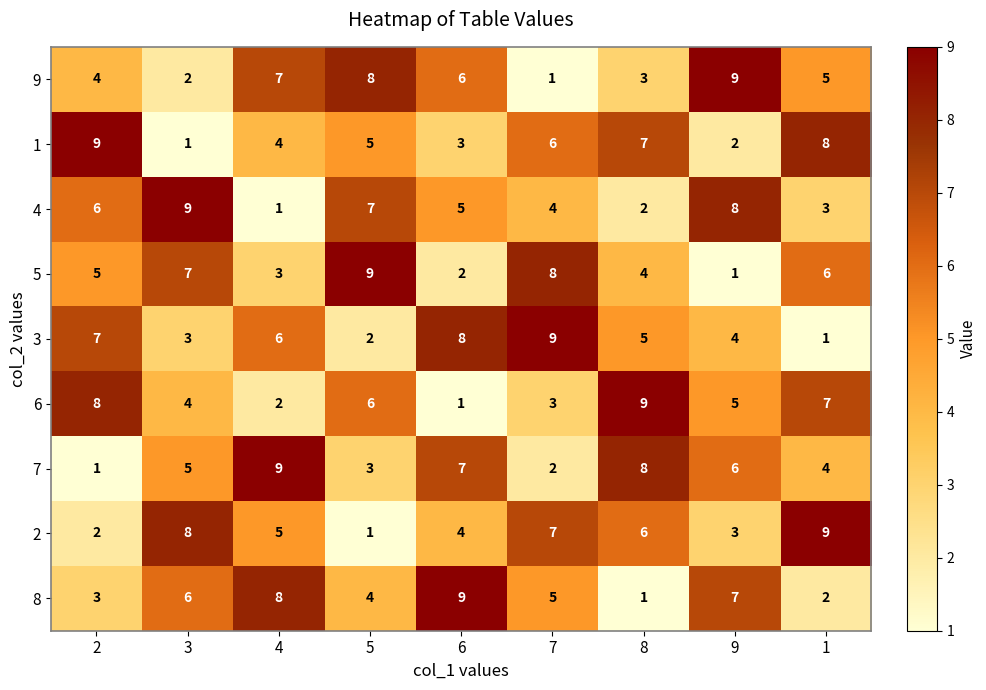

At 6, list the series in order from smallest to largest.

6, 5, 1, 2, 4, 9, 7, 3, 8